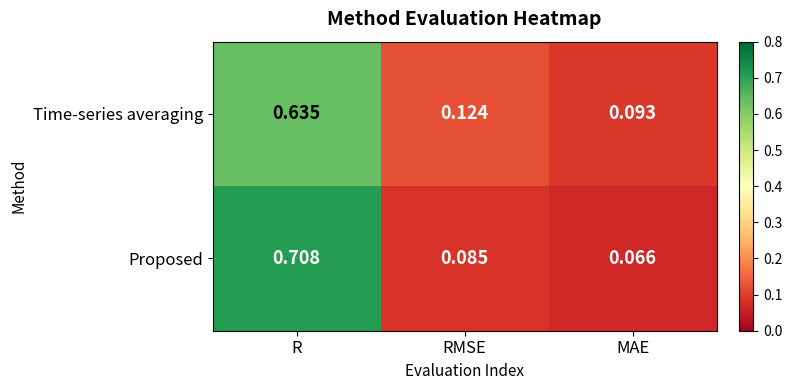

At which category is the sum across all series the highest?

R